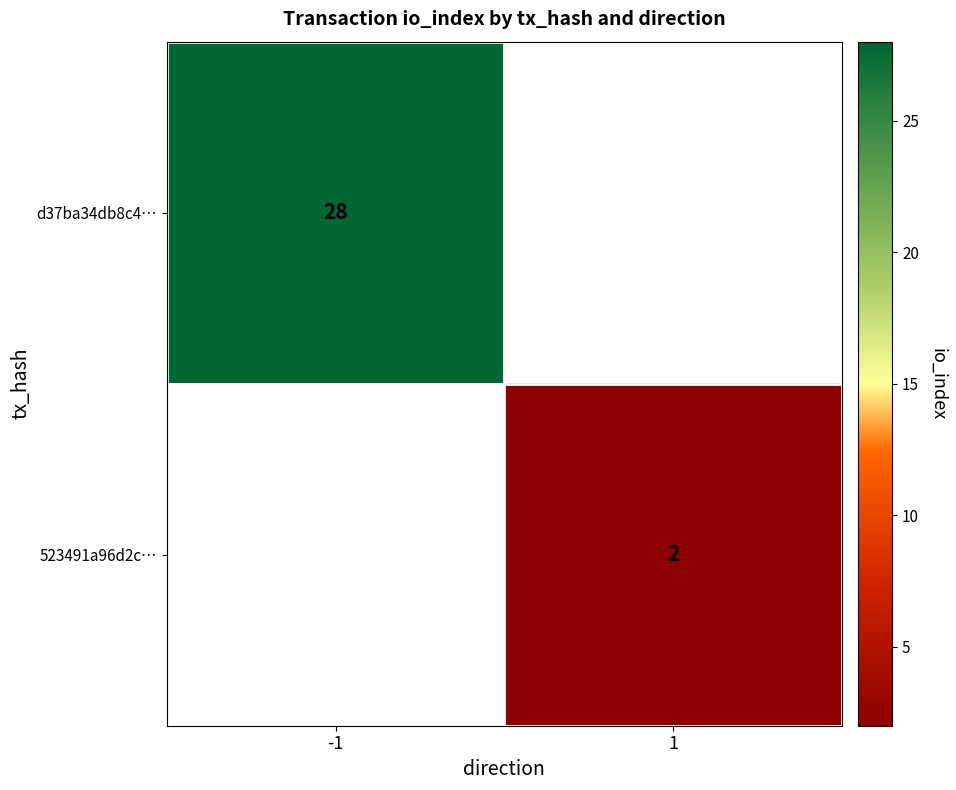

The d37ba34db8c4… series shows 45 at -1. True or false?

False